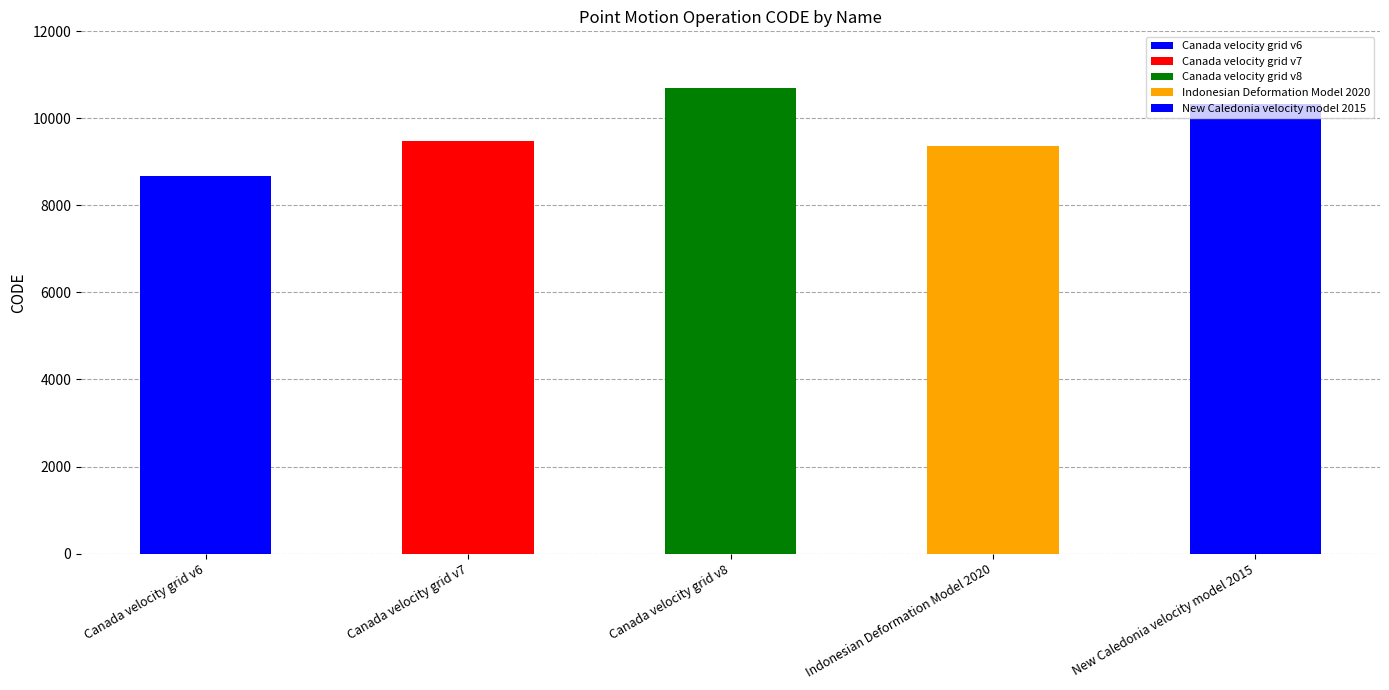

Is it true that the value at February 19, 2025 is 6442?

False